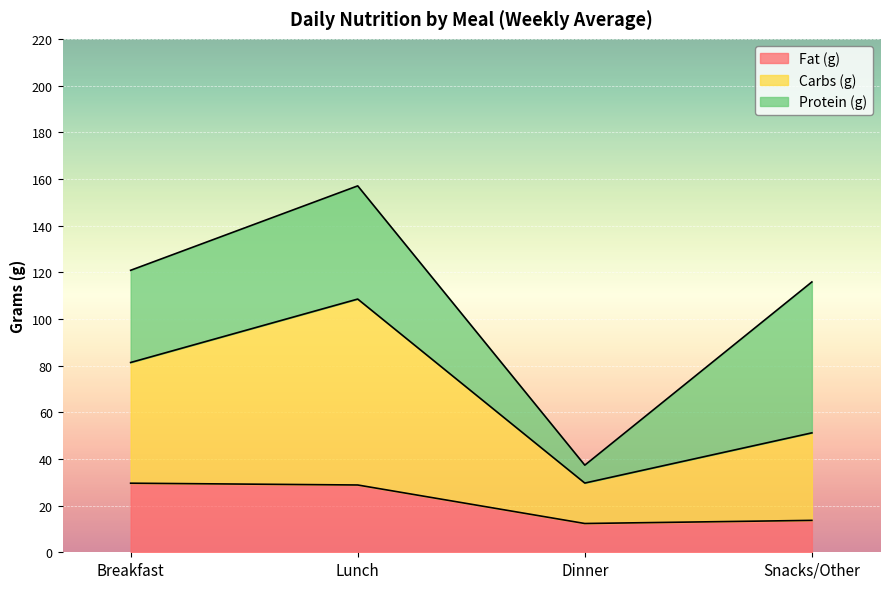

Is the value of Carbs (g) at Snacks/Other greater than the value of Fat (g) at Lunch?

Yes